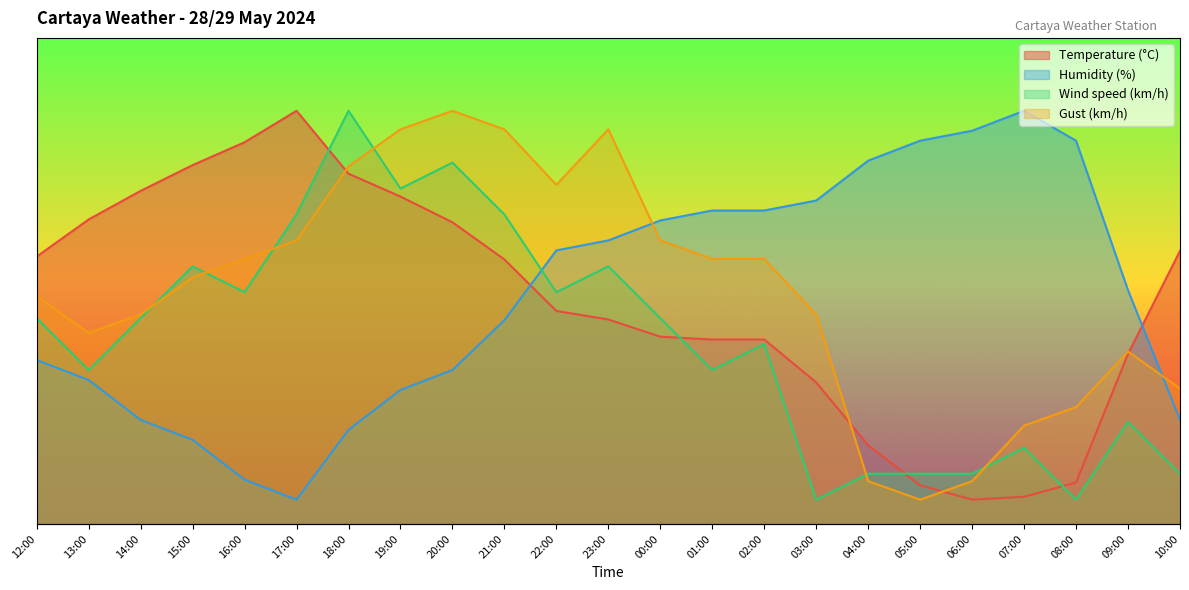

How many lines are shown in the chart?

4